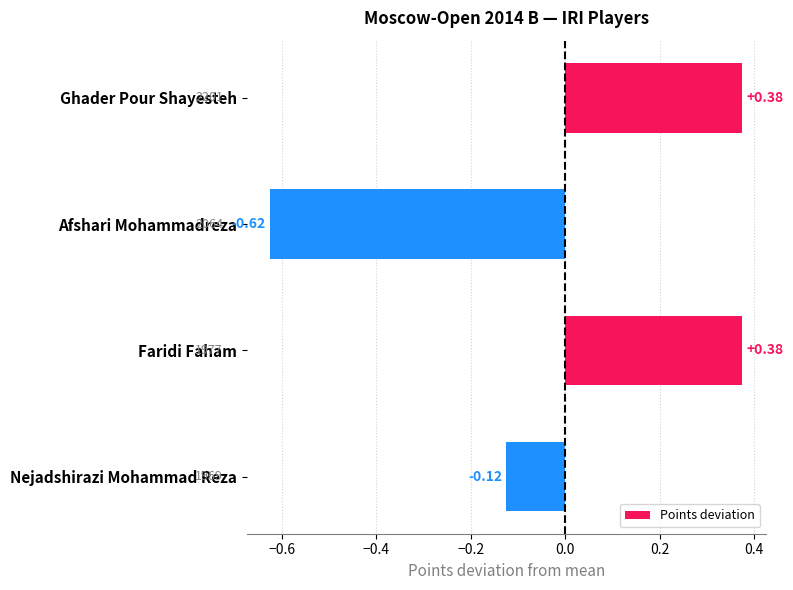

What is the label of the 1st bar from the top?

Ghader Pour Shayesteh